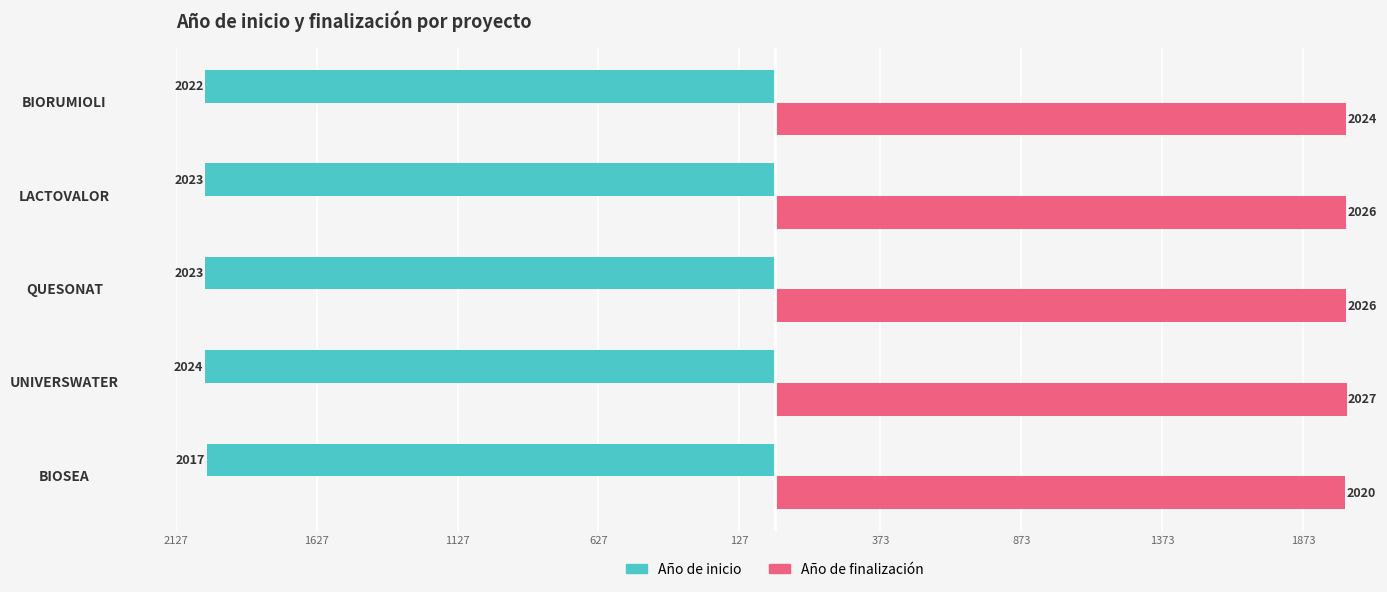

At how many categories does at least one series exceed 1348?

5